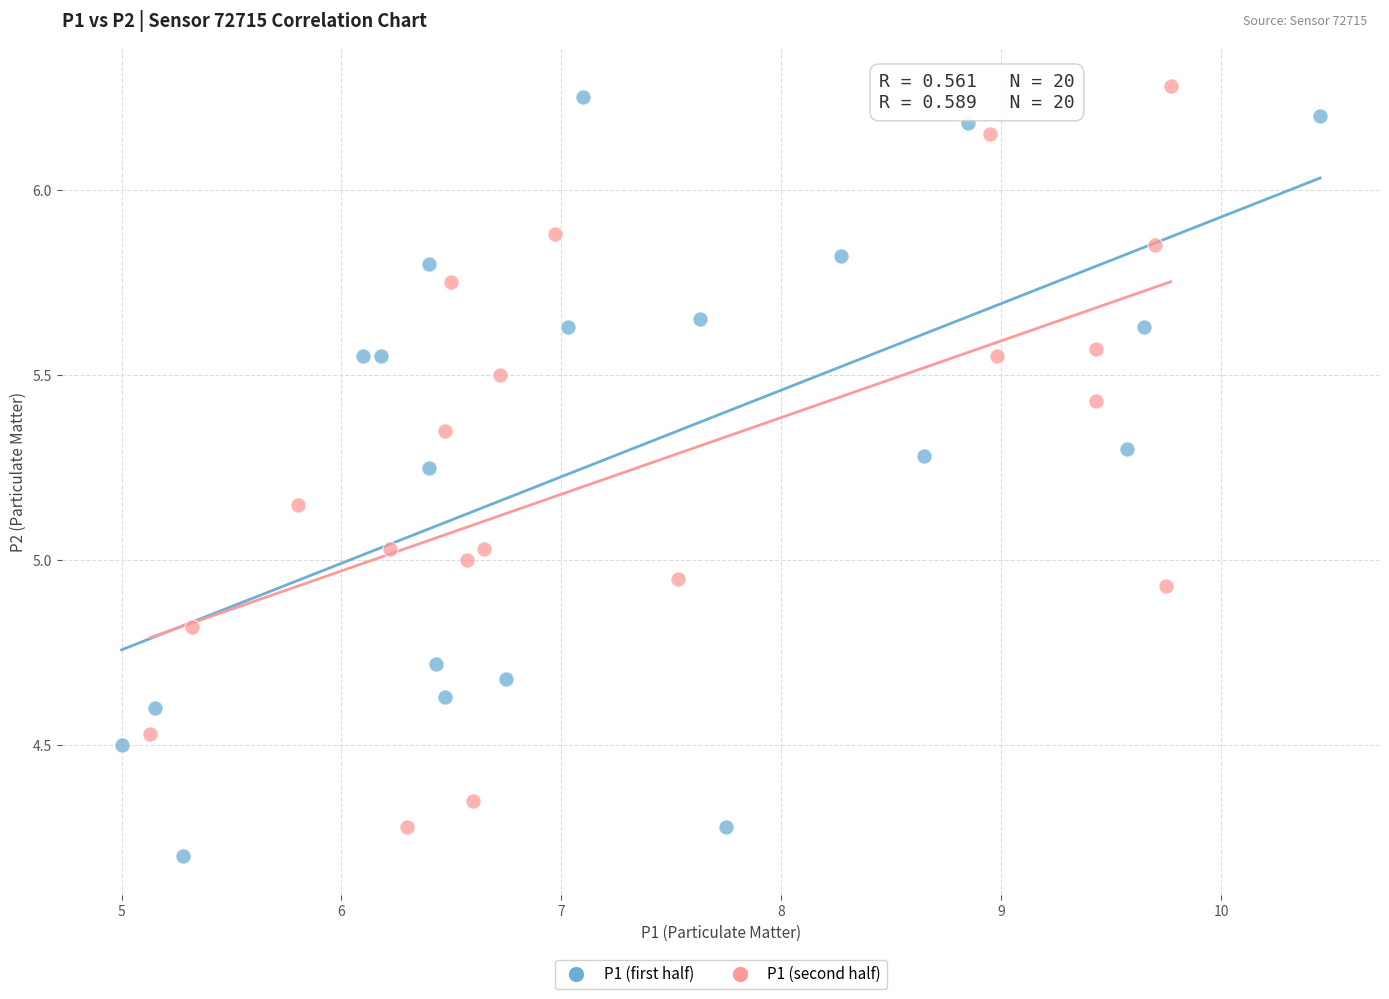

What are all the series names shown in the legend?

P1 (first half), P1 (second half)